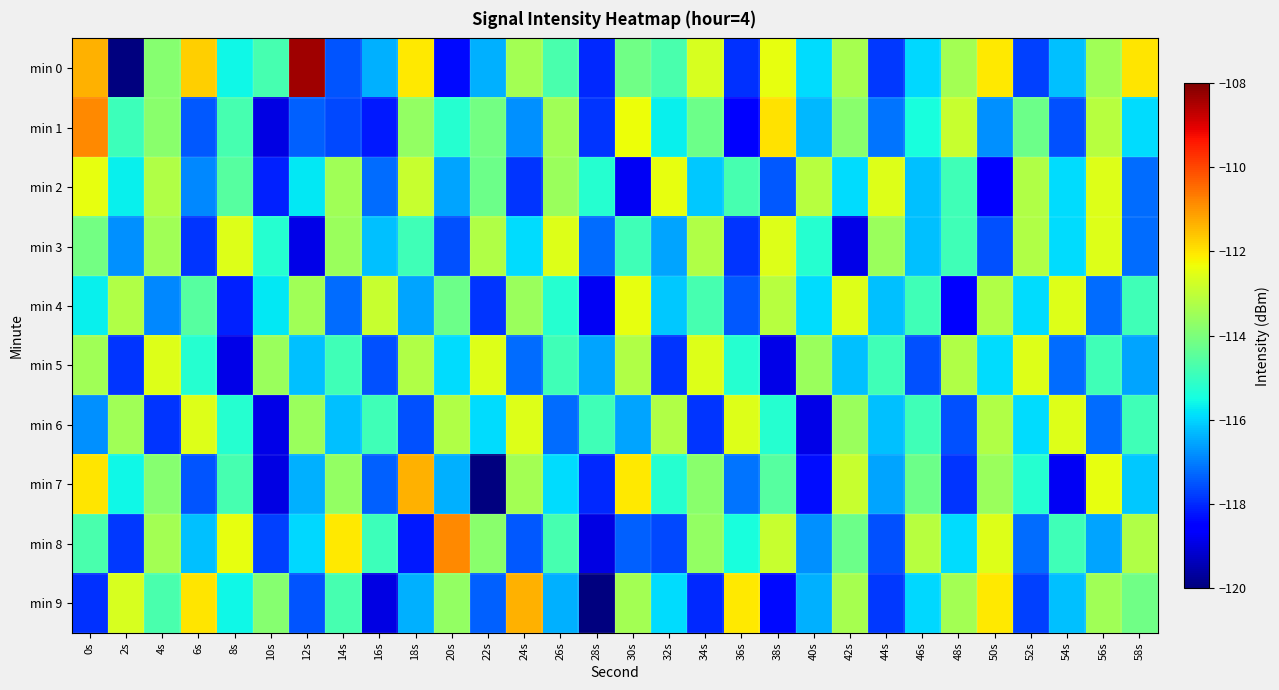

At which category is the sum across all series the highest?

0s